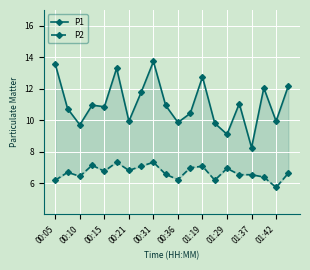

True or false: P2 and P1 cross at least once.

False